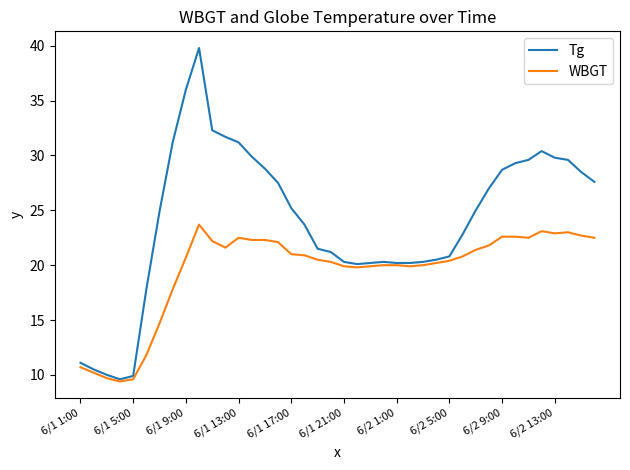

Which series has the largest range (max minus min)?

Tg